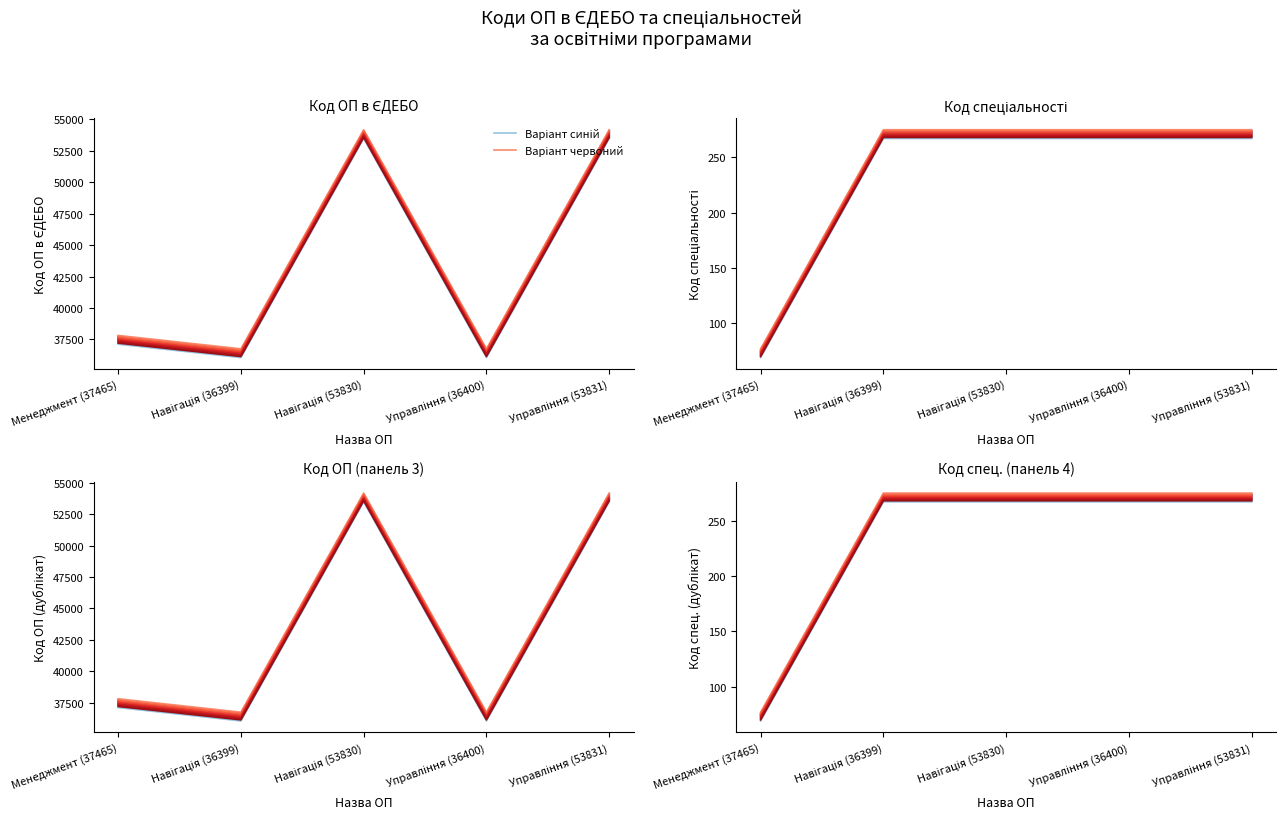

At how many categories does at least one series exceed 254?

4